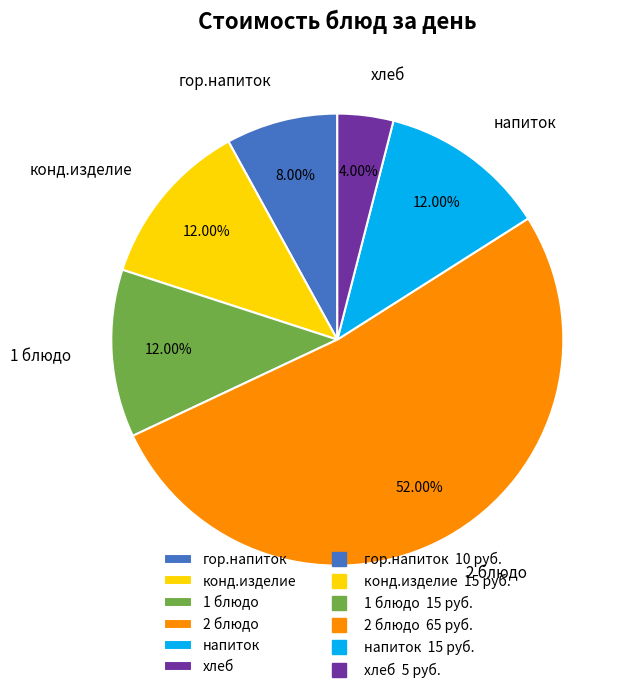

Which category accounts for the majority?

2 блюдо